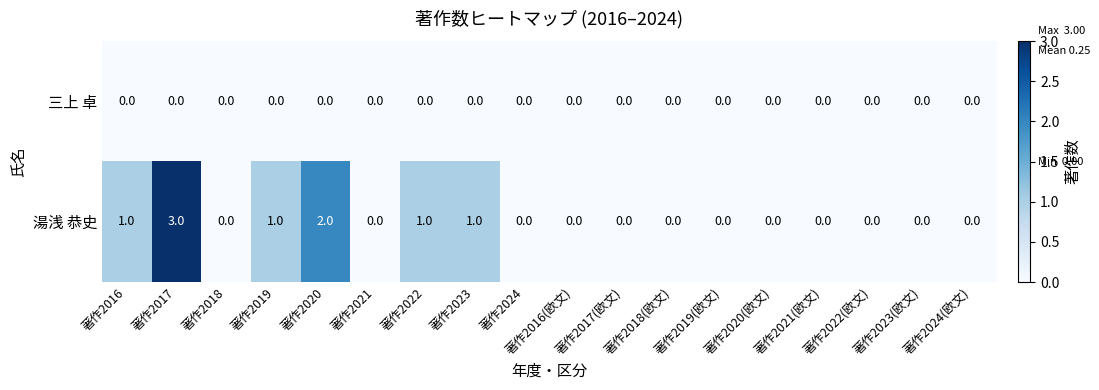

The 三上 卓 series shows 0 at 著作2018. True or false?

True